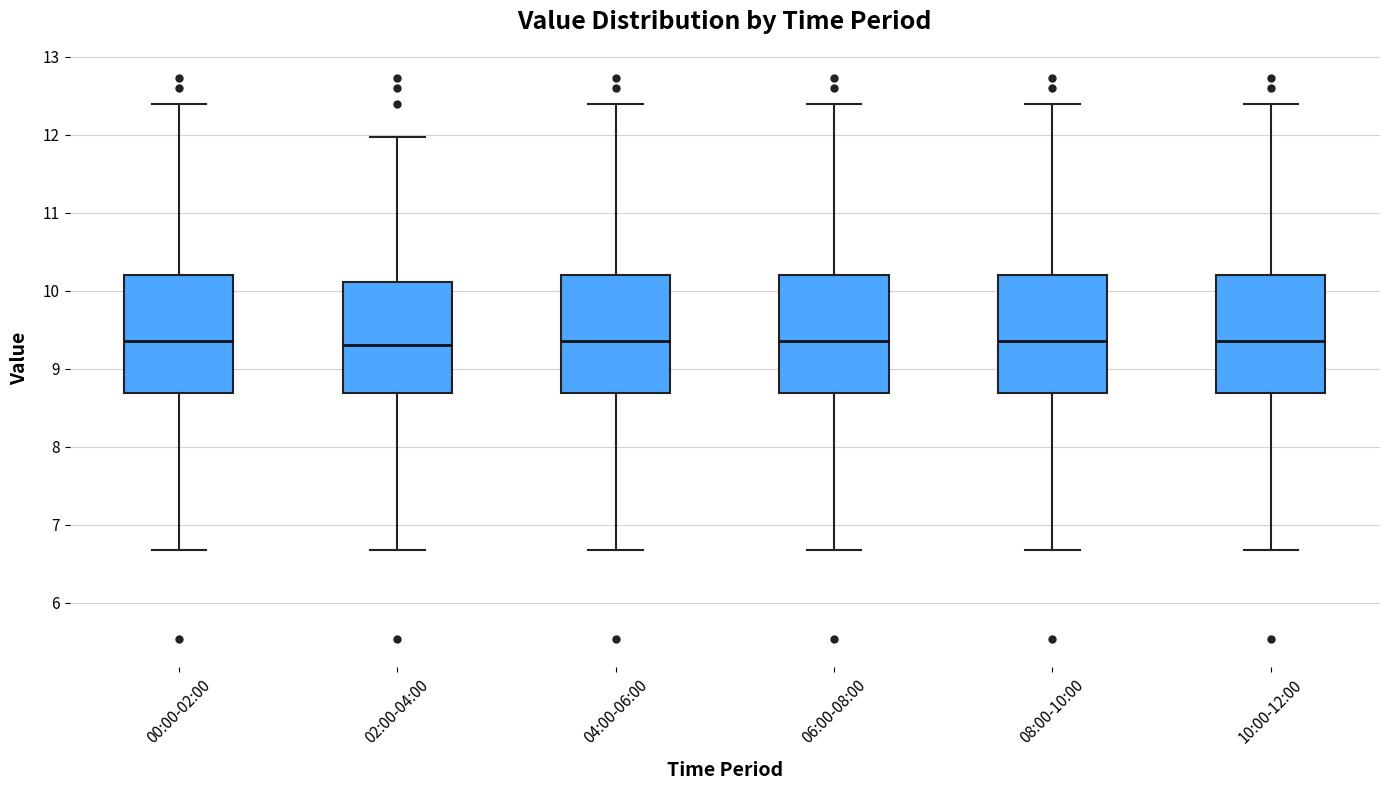

Reading left to right, read every box against the y-axis: the position of its median line, the range the box covers, and the ends of its whiskers. The values are not printed on the chart, so give them approximately, as read against the axis.

00:00-02:00: median 9.4, box 8.7 to 10.2, whiskers 6.7 to 12.4
02:00-04:00: median 9.3, box 8.7 to 10.1, whiskers 6.7 to 12.0
04:00-06:00: median 9.4, box 8.7 to 10.2, whiskers 6.7 to 12.4
06:00-08:00: median 9.4, box 8.7 to 10.2, whiskers 6.7 to 12.4
08:00-10:00: median 9.4, box 8.7 to 10.2, whiskers 6.7 to 12.4
10:00-12:00: median 9.4, box 8.7 to 10.2, whiskers 6.7 to 12.4